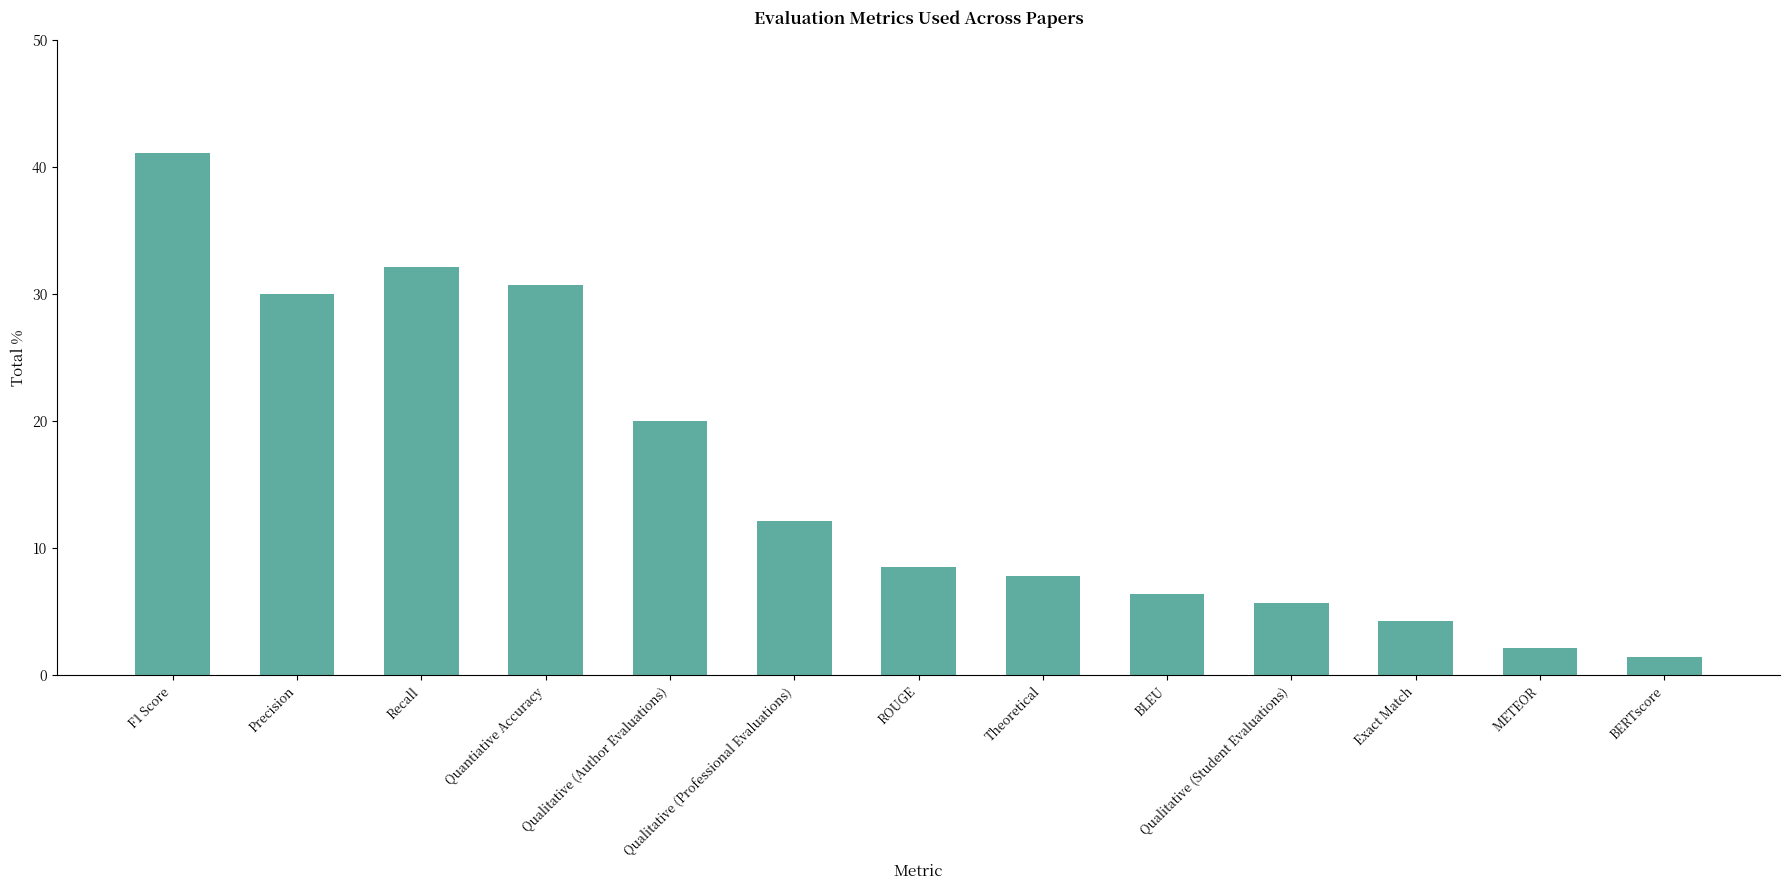

Is it true that the value at ROUGE is 8.6?

True